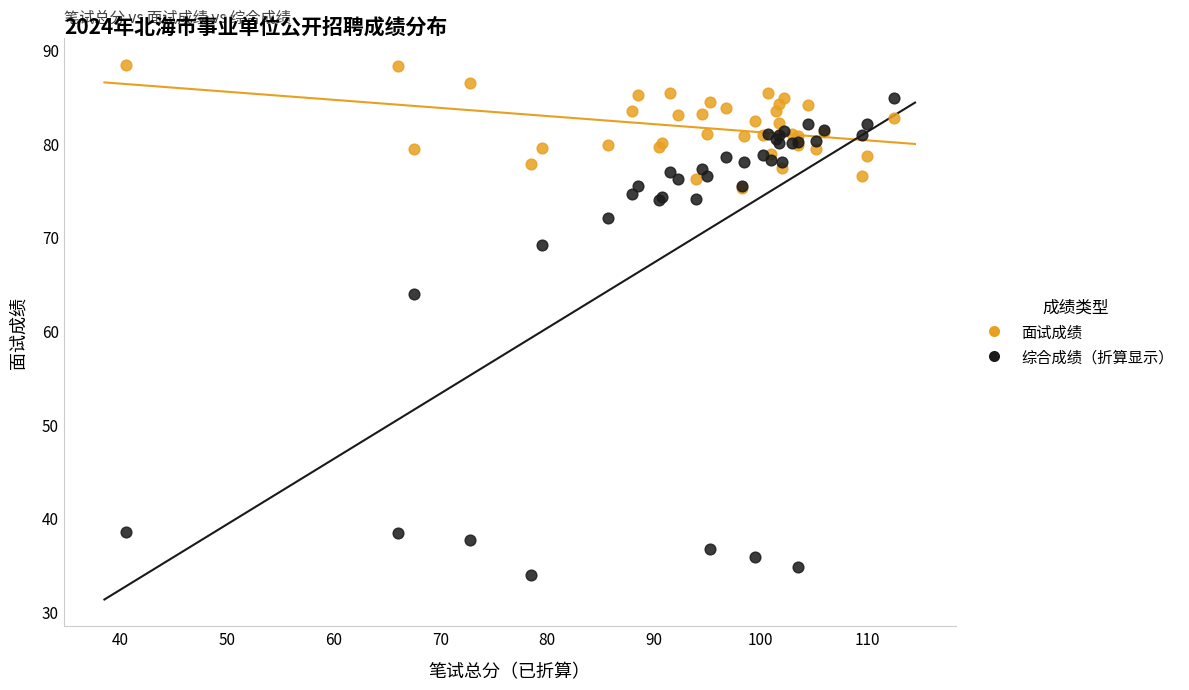

Across all series, what Y value is closest to 61?

63.9